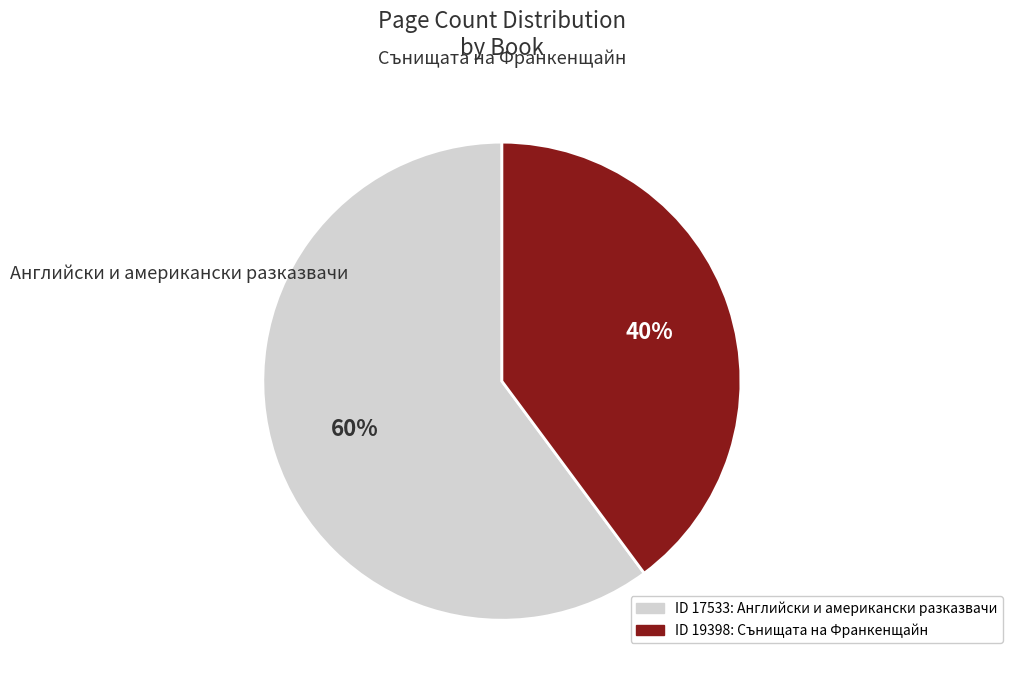

Is there any slice that represents more than half of the pie?

Yes